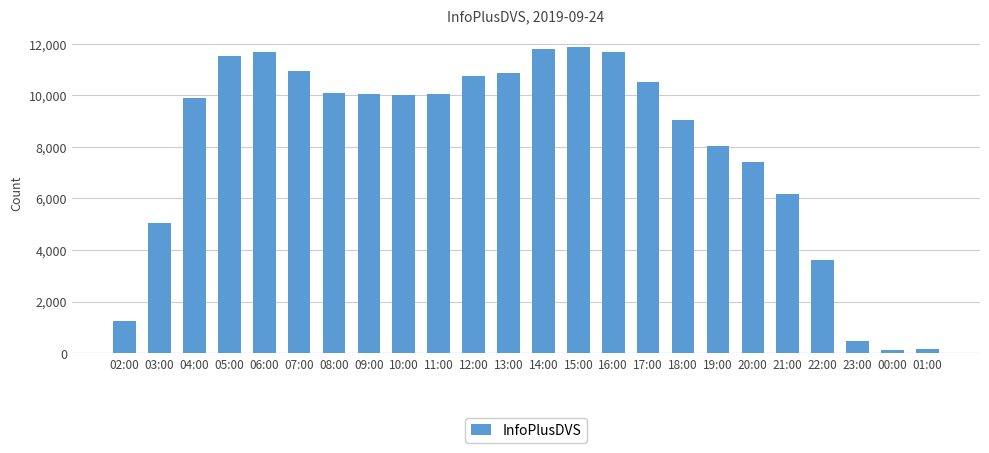

What is the average value?

8037